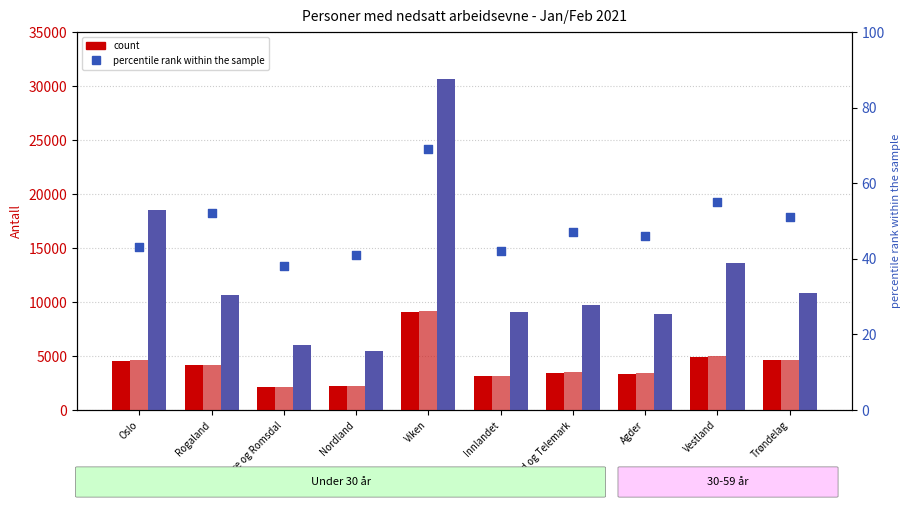

What is the total value across all series at Agder?

15689